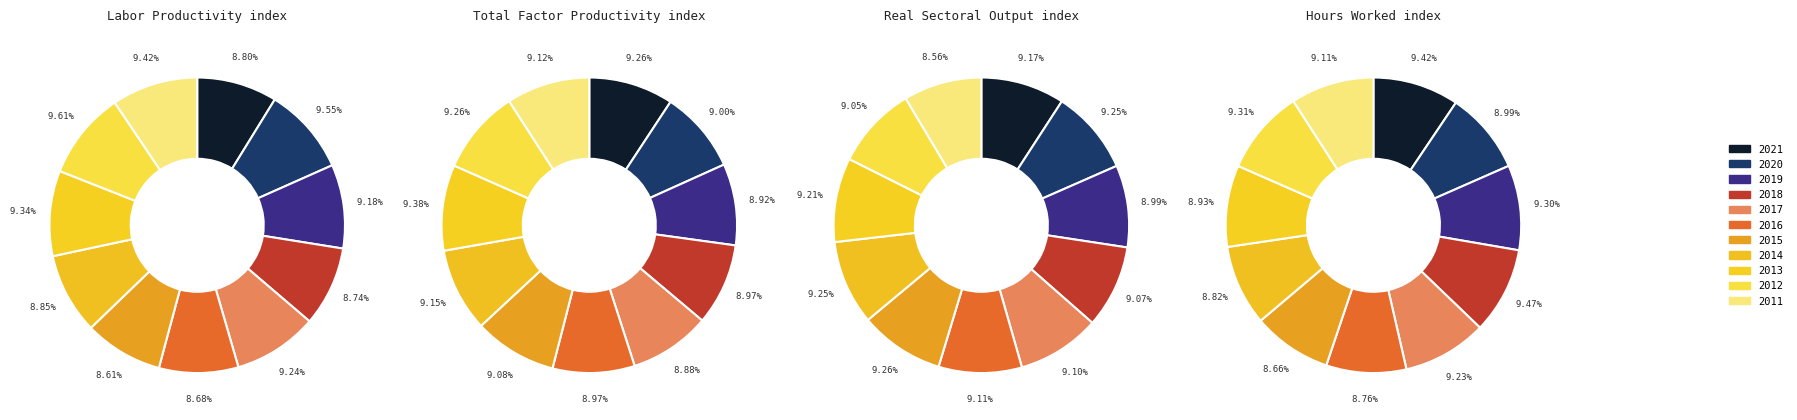

To the nearest percent, what is the difference between the largest and smallest slice percentages?

1%